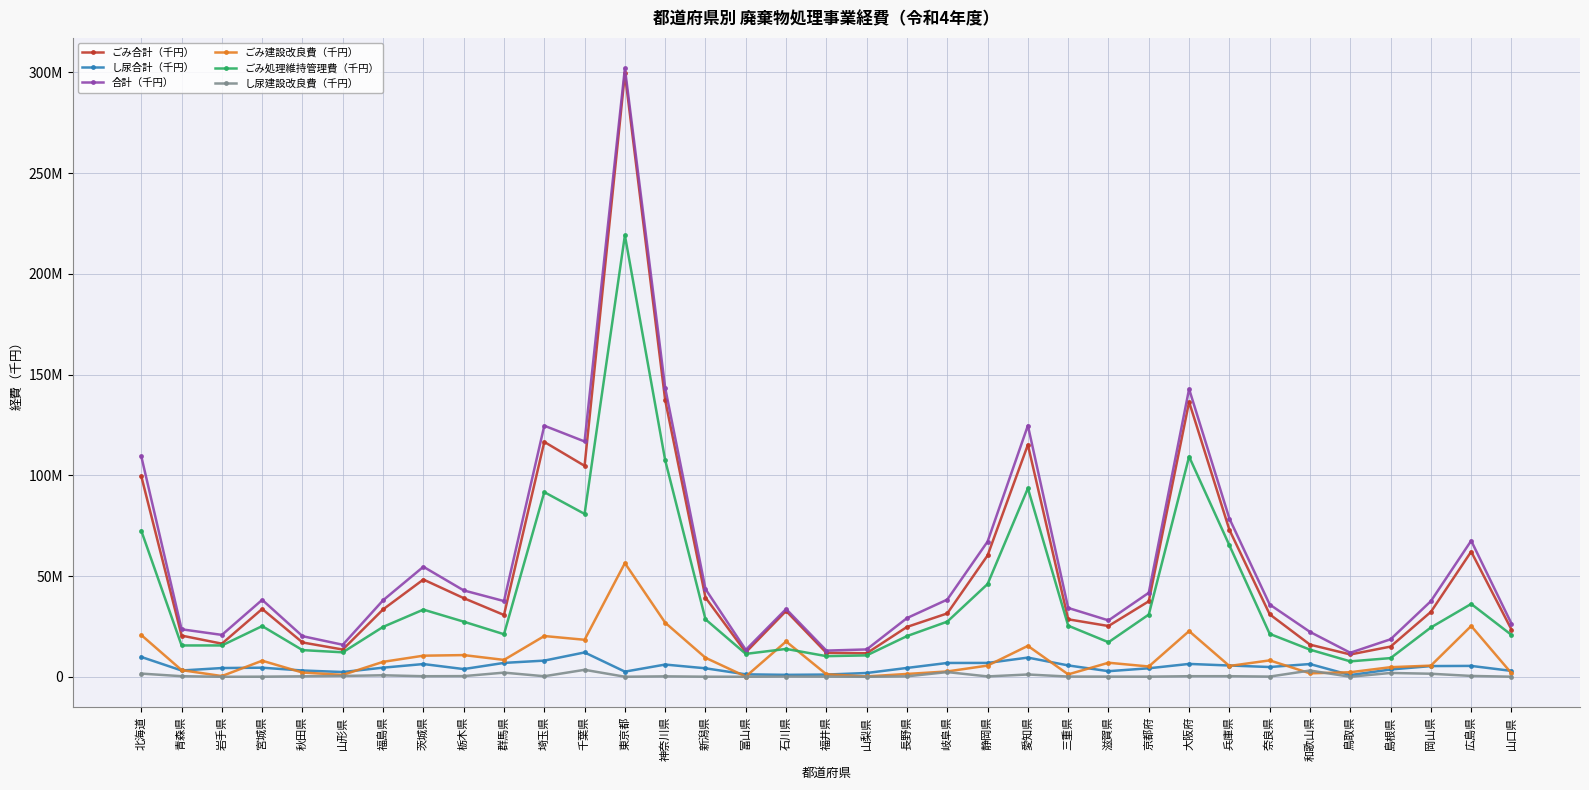

Does the chart have visible grid lines?

Yes